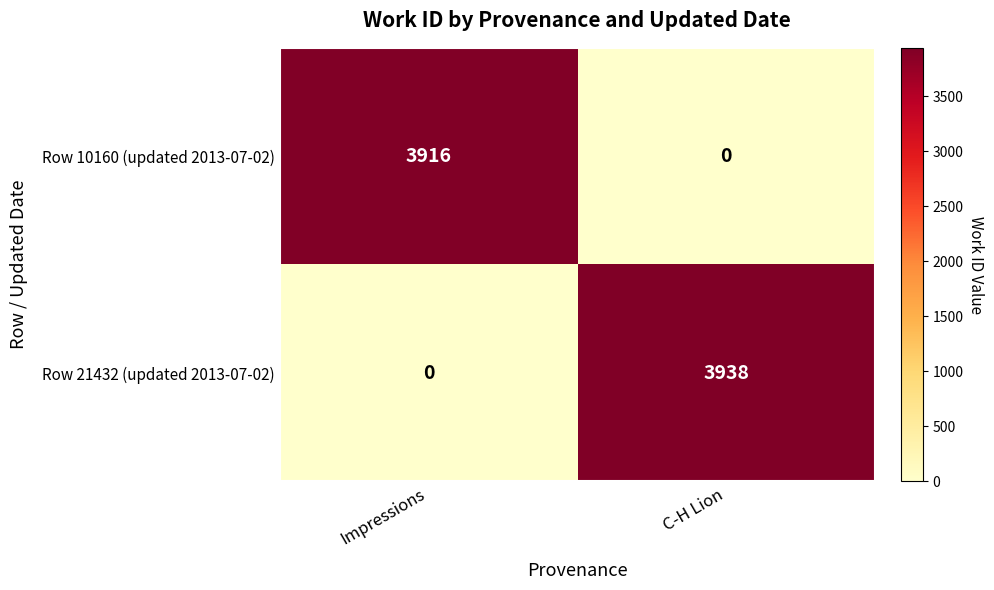

How many series are shown in this chart?

2